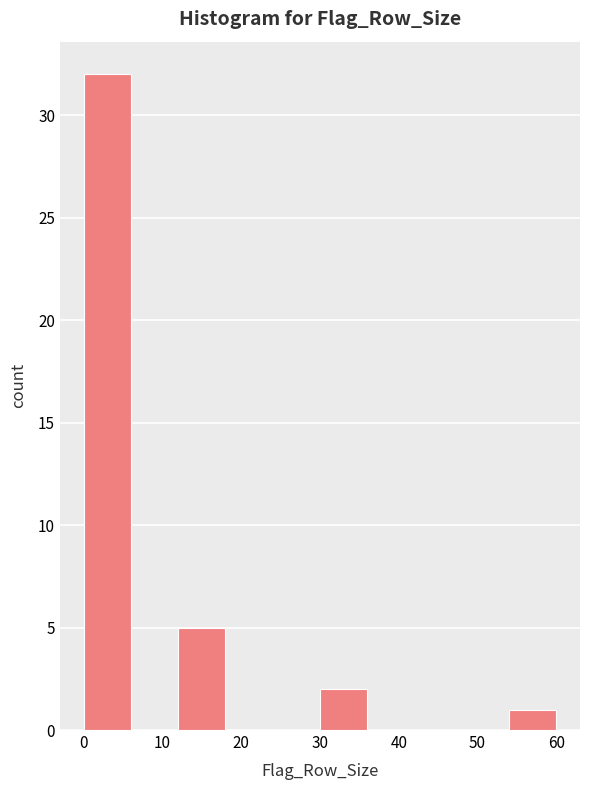

Over which range of the x-axis is the bar tallest?

0 to 6